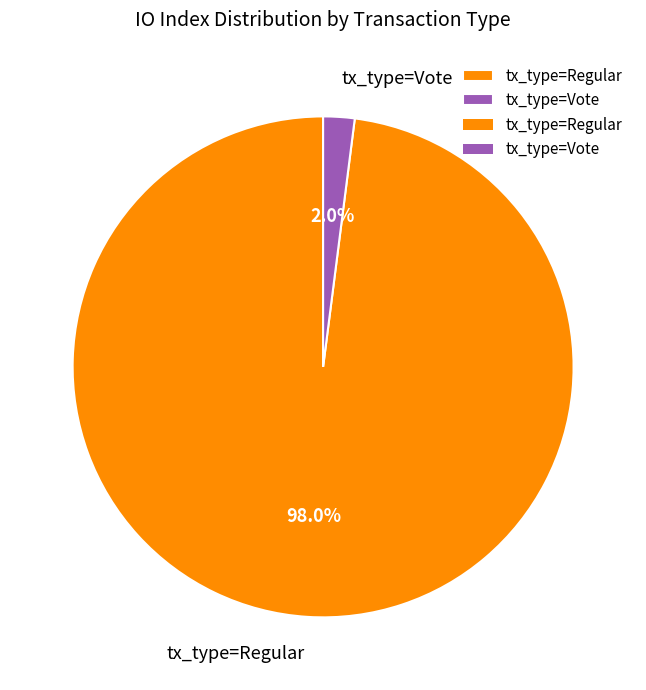

Do tx_type=Vote and tx_type=Regular together represent more than half of the pie?

Yes